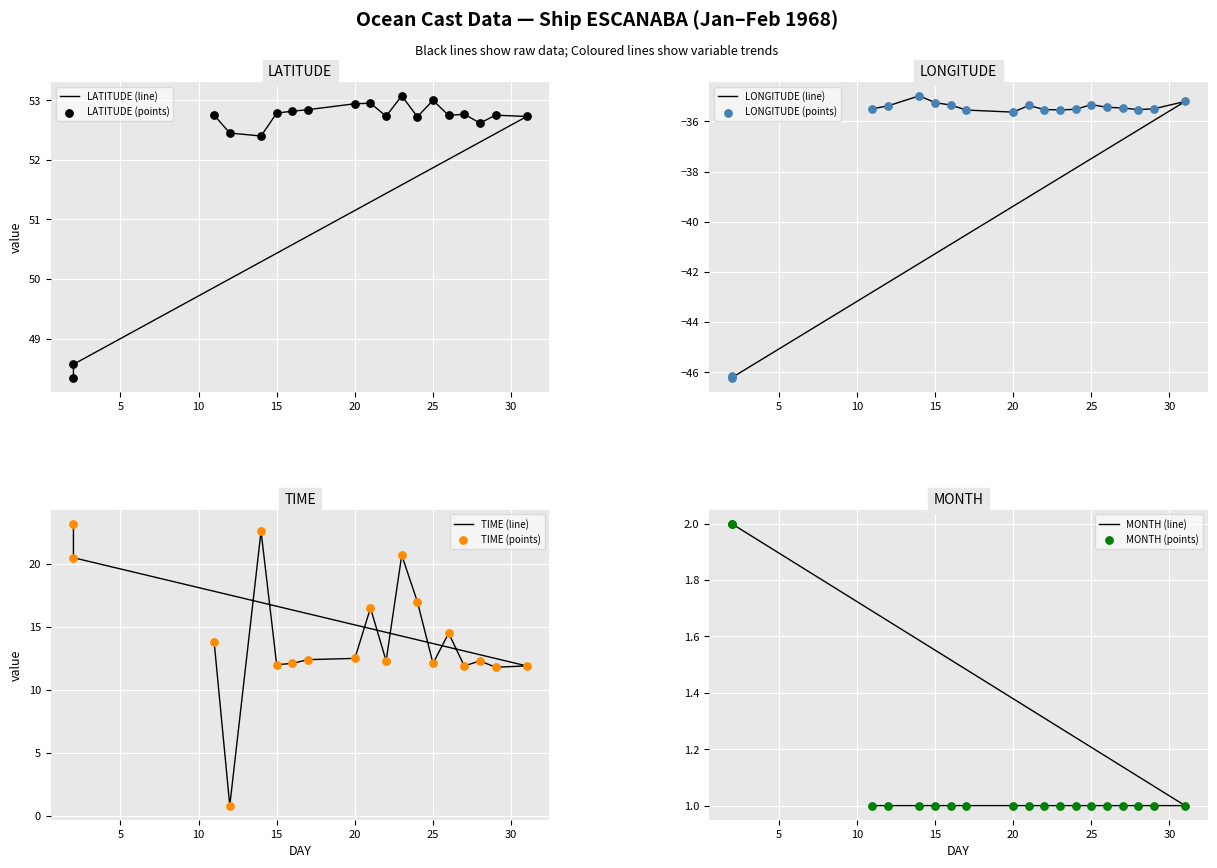

Which series has the widest spread of Y values?

TIME